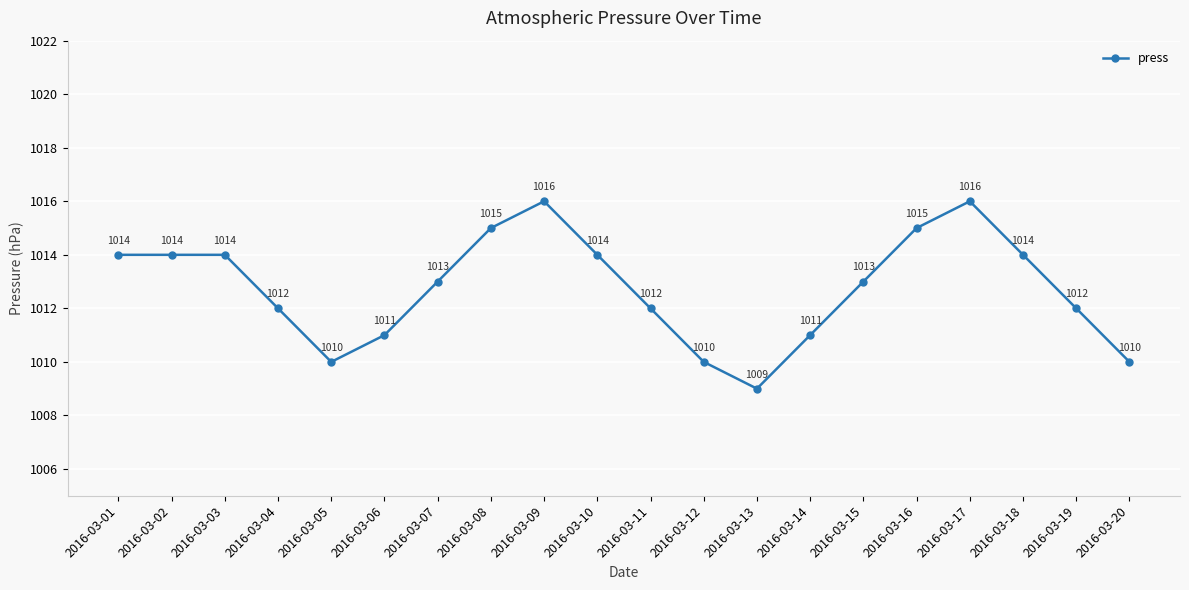

What is the difference between the maximum and second lowest values?

6